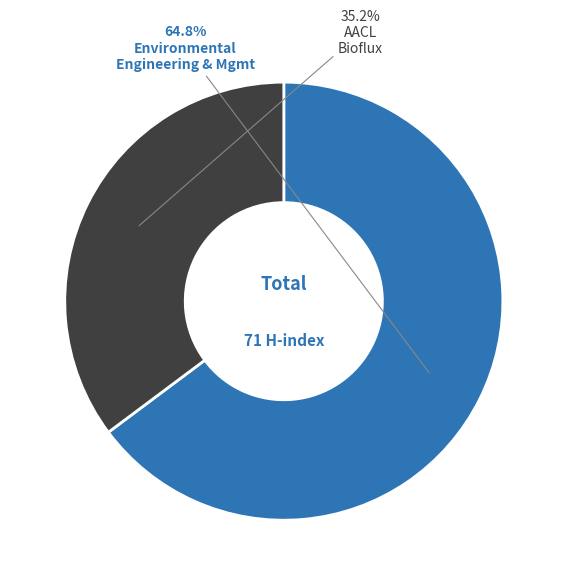

Is there any slice that represents more than half of the pie?

Yes